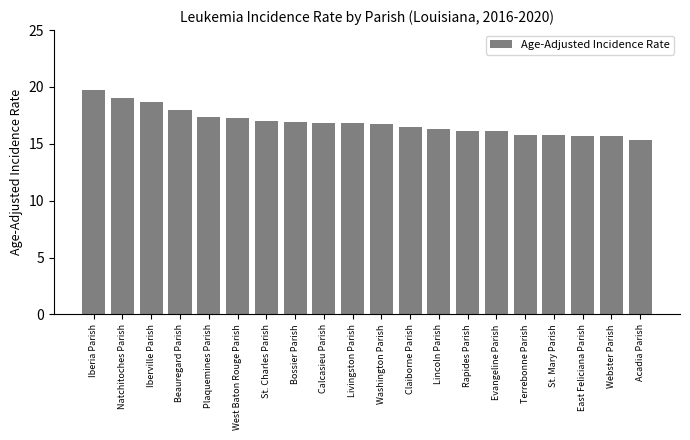

At which category does the chart reach its minimum across all series?

Acadia Parish